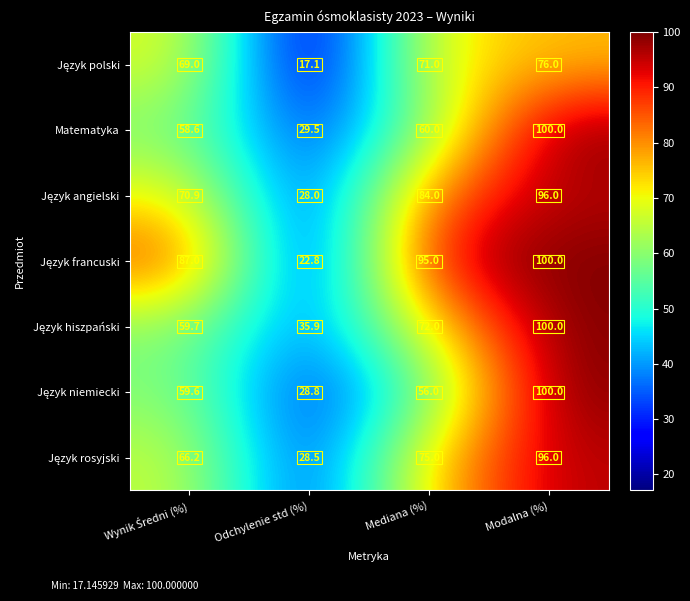

What is the smallest value displayed?

17.1